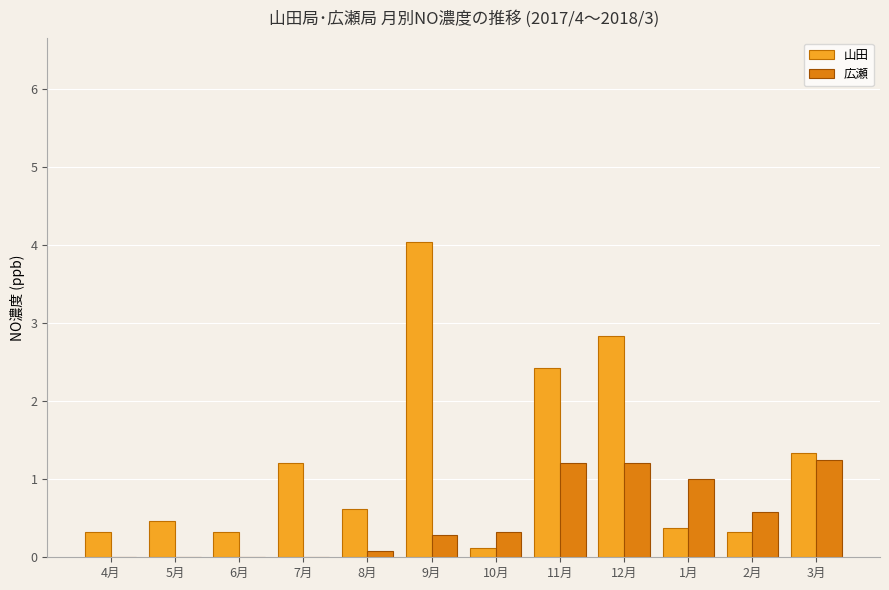

Which label corresponds to the largest value in the chart?

9月